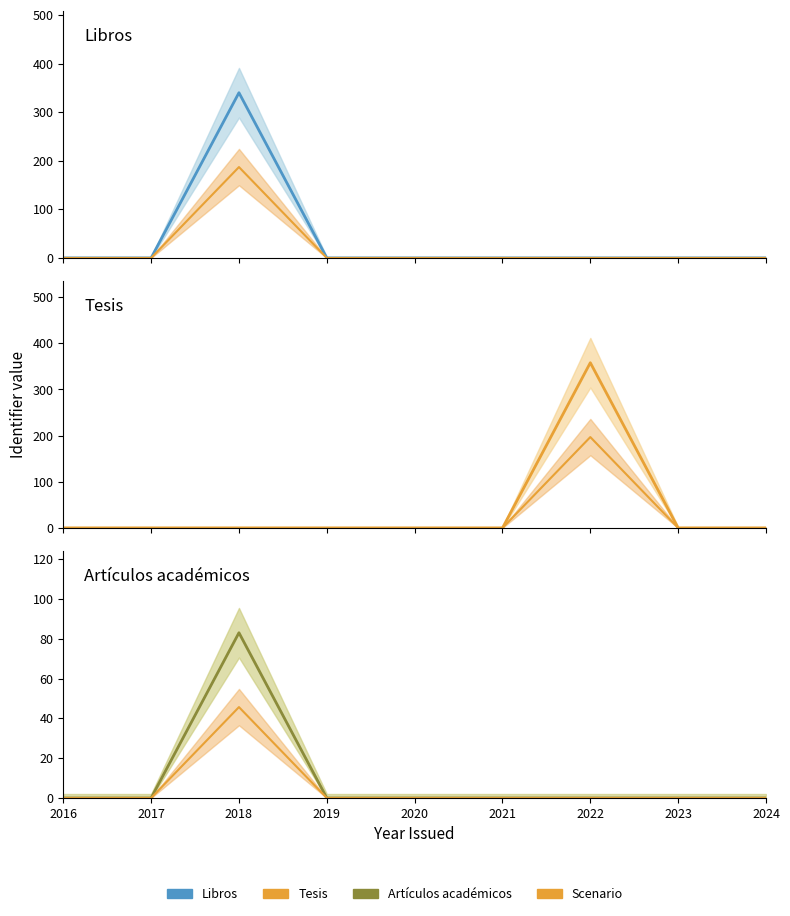

Where is the first local maximum for Libros?

2018